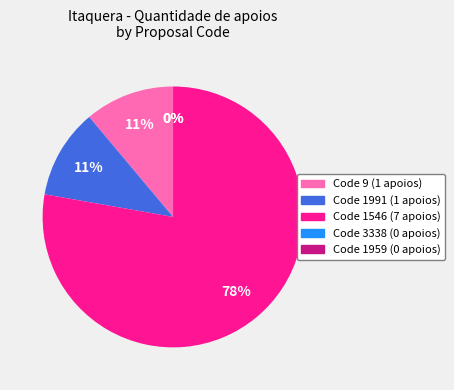

The 1546 slice represents 69% of the pie. True or false?

False